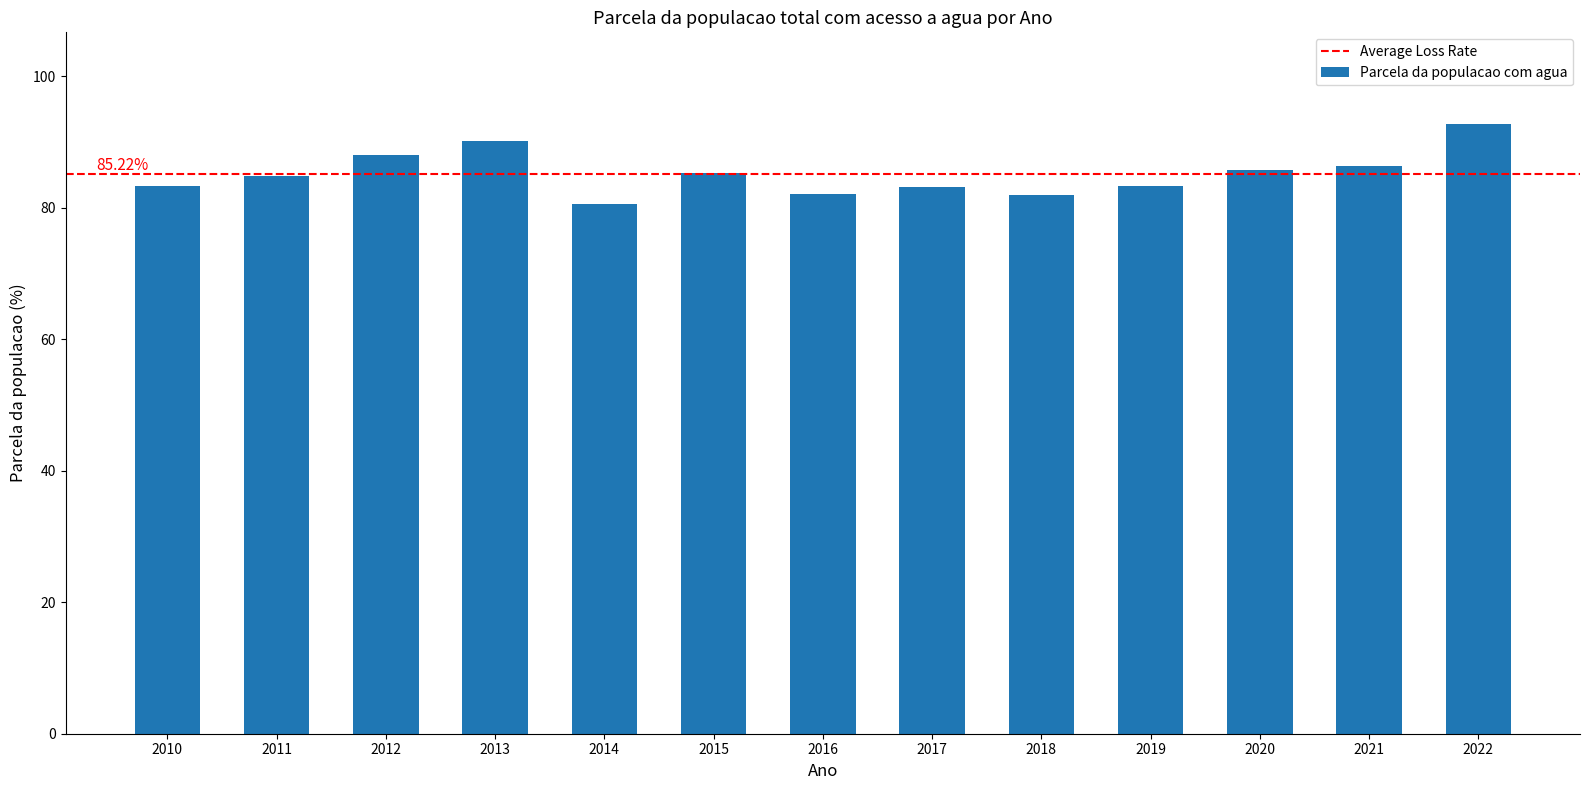

Is it true that the value at 2014 is 45.9?

False